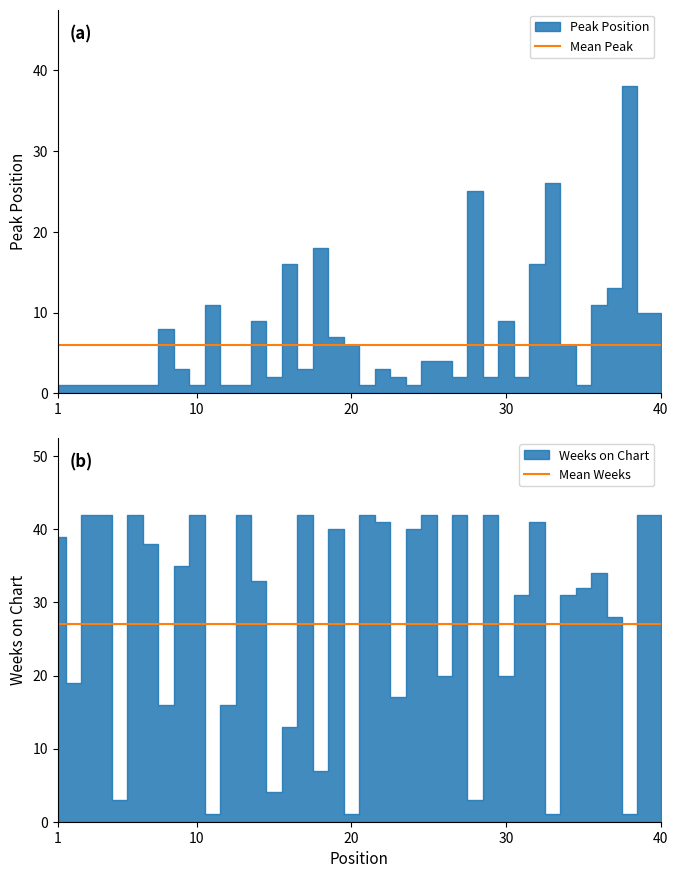

True or false: Mean Weeks and Mean Peak cross at least once.

False